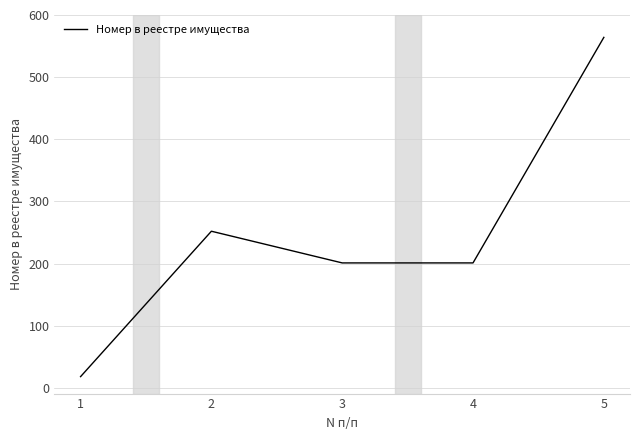

The chart shows a value of 252 at 2. True or false?

True